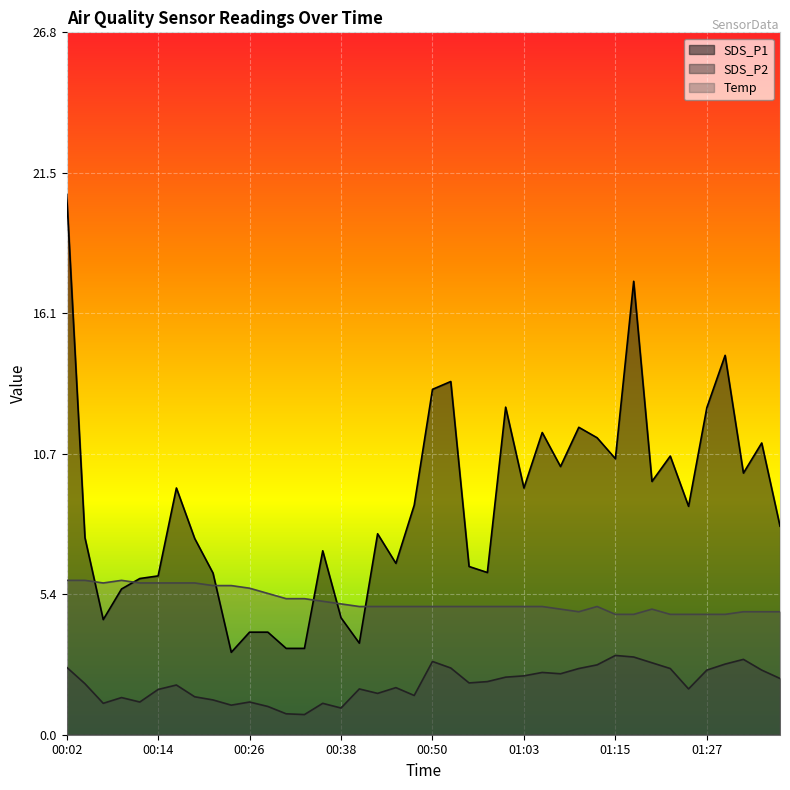

Where is the first local minimum for SDS_P1?

00:06